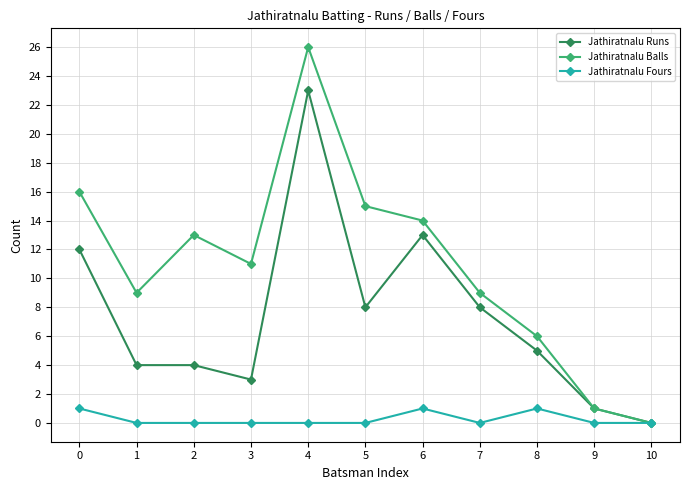

What is the difference between the Jathiratnalu Fours values at 2 and 8?

1